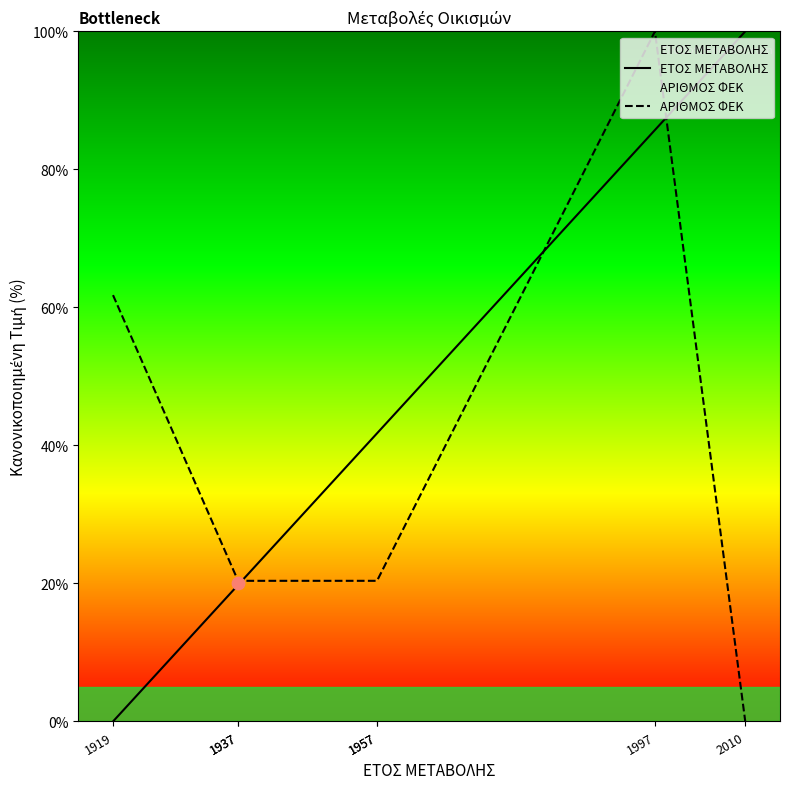

At which category is the sum across all series the highest?

1997